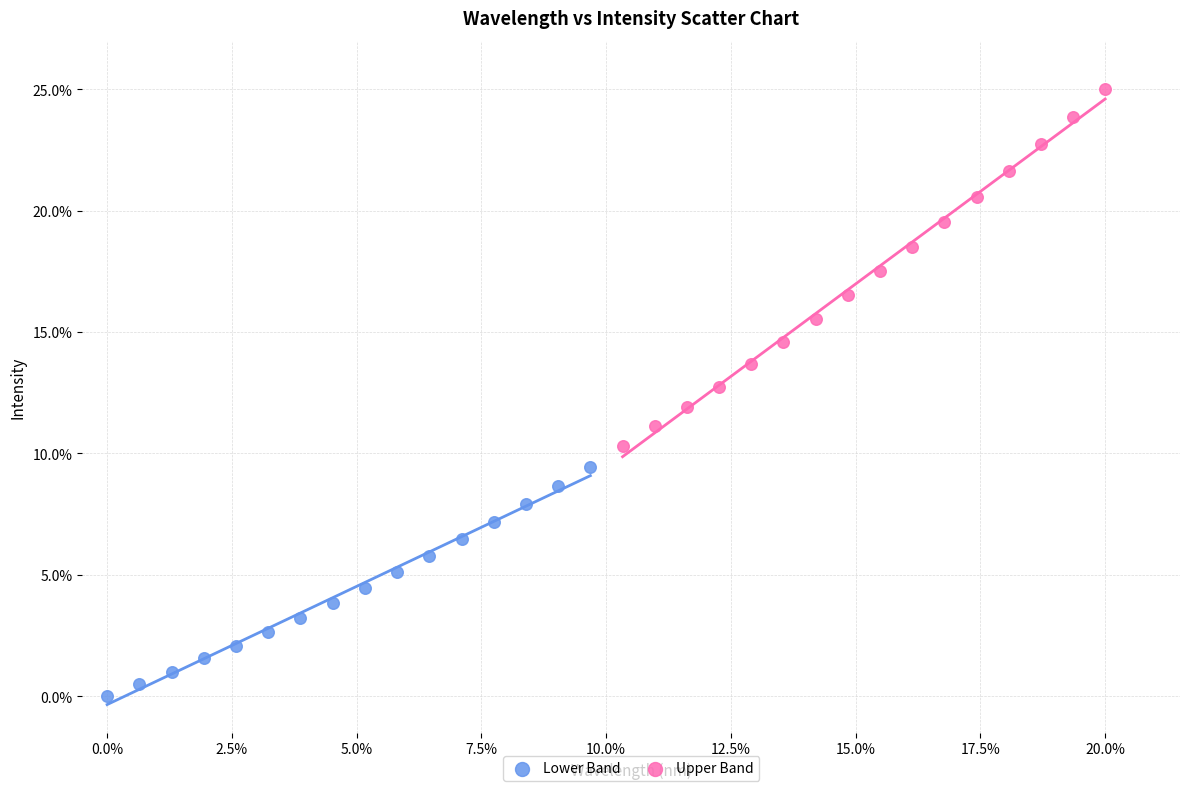

Which series contains the lowest Y value?

Lower Band